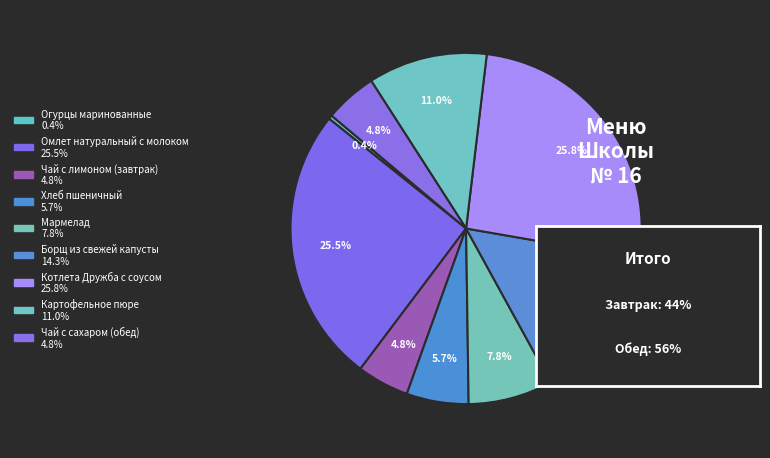

To the nearest percent, what percentage of the pie is Чай с лимоном (завтрак)?

5%